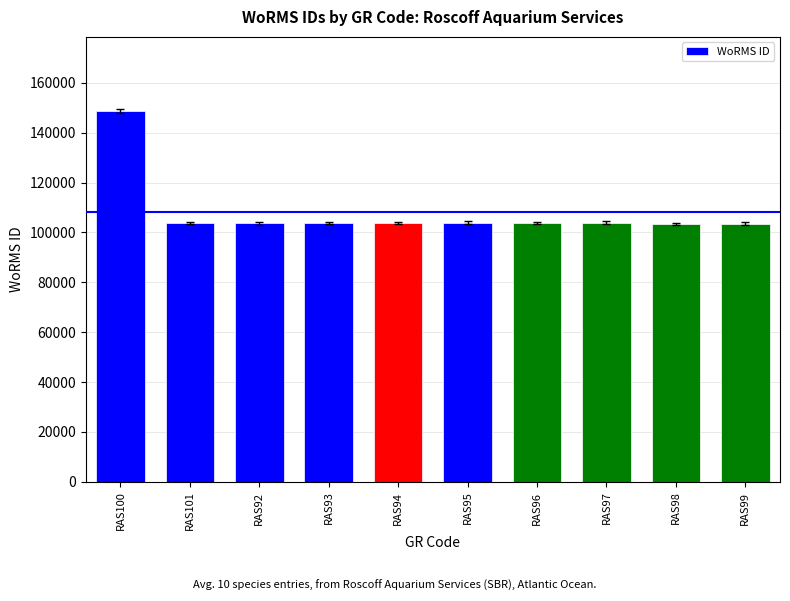

What is the label of the 6th bar from the left?

RAS95